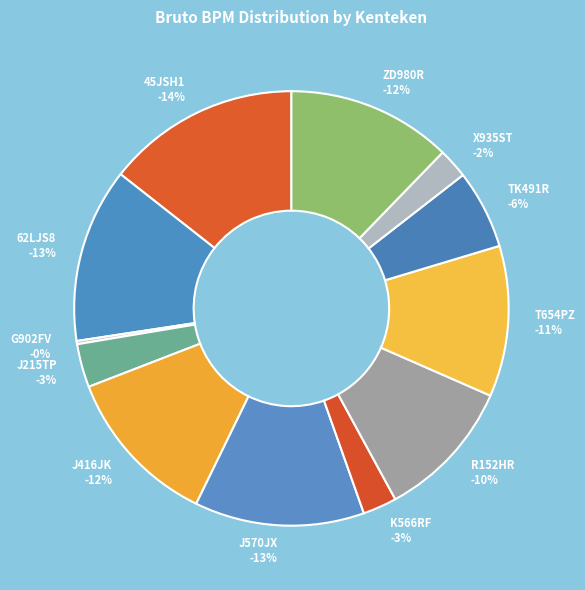

Is it true that T654PZ is 17% of the pie?

False